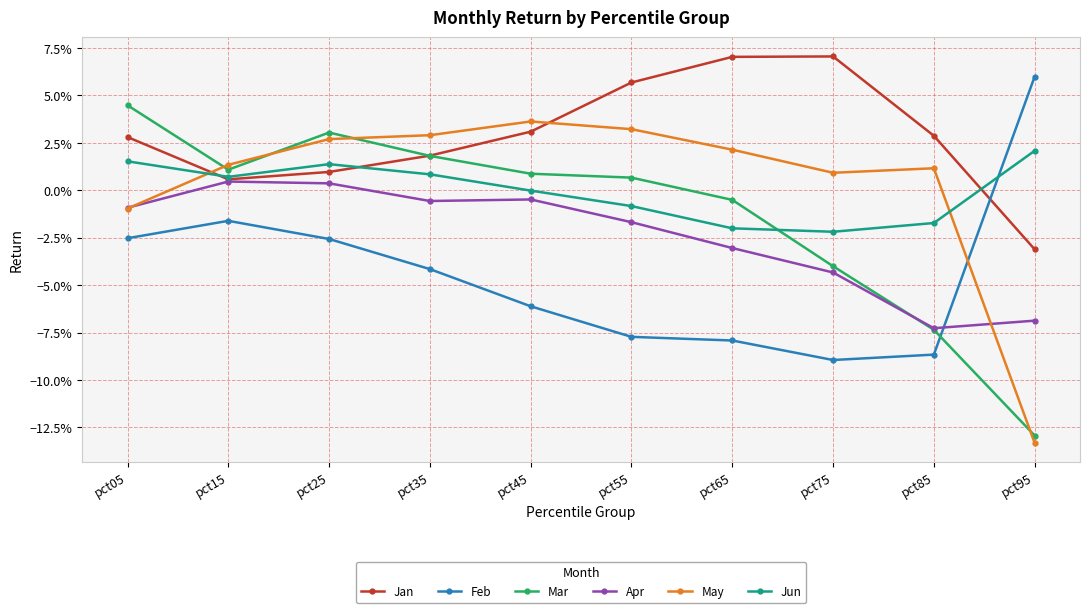

Is this an area chart (filled region under the line)?

No